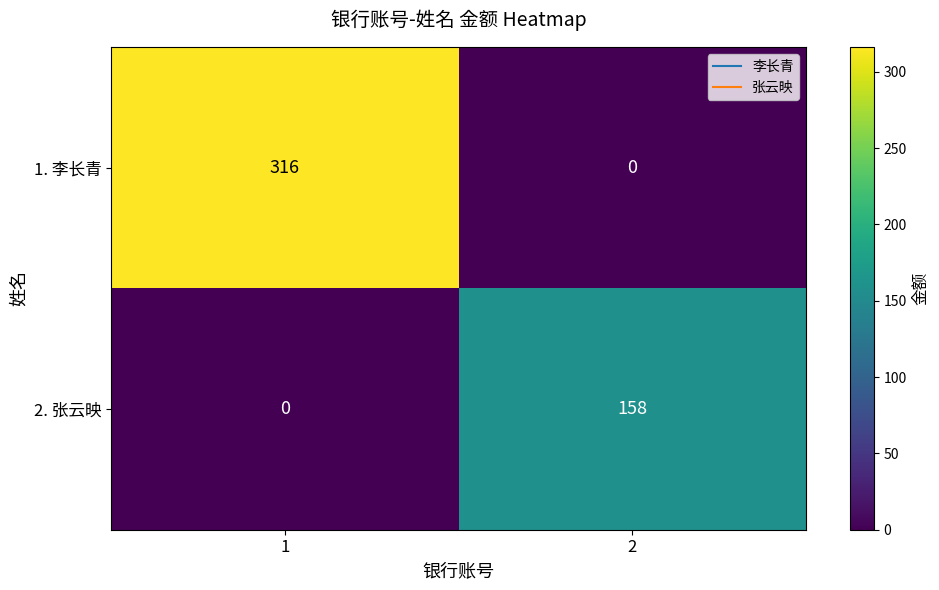

Rank the series by their maximum value, from lowest to highest.

2. 张云映, 1. 李长青